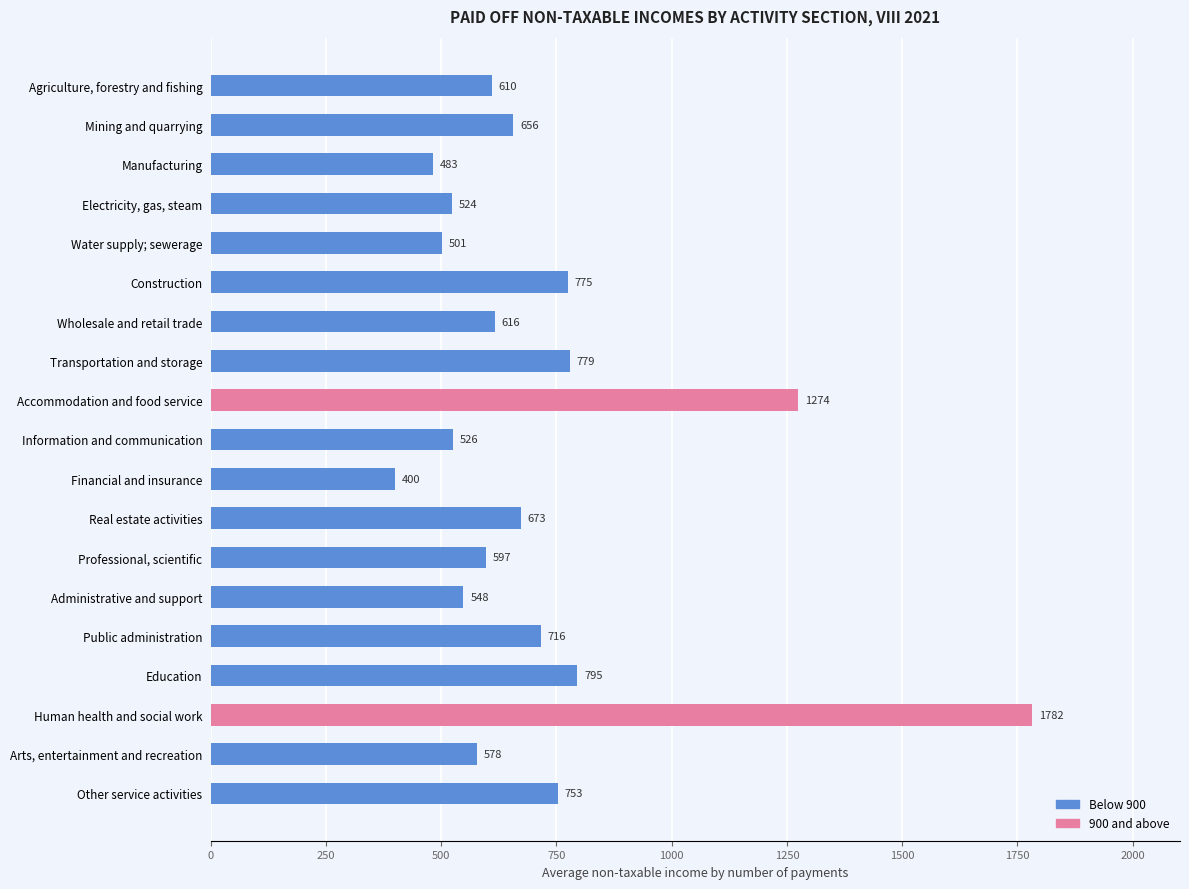

What is the label of the 7th bar from the top?

Wholesale and retail trade